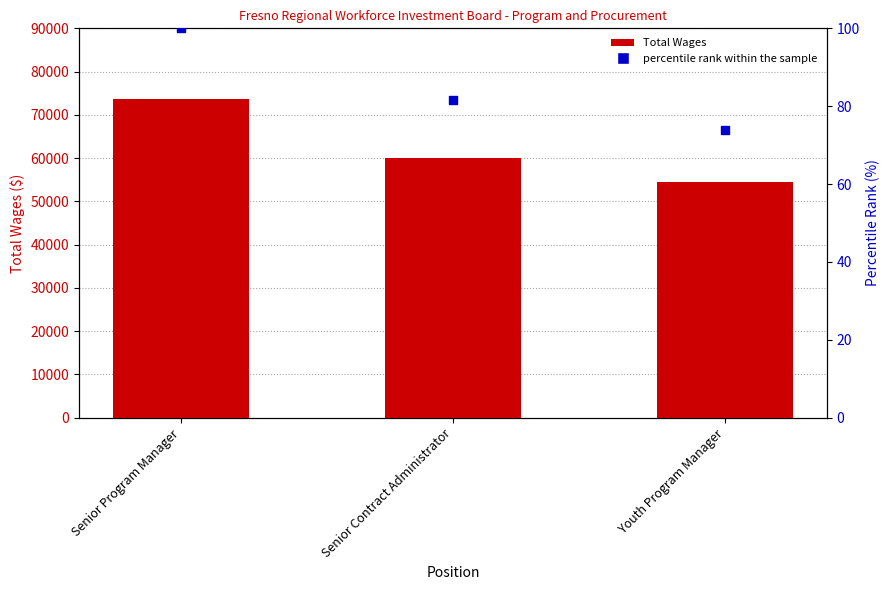

At how many categories does at least one series exceed 34072?

3